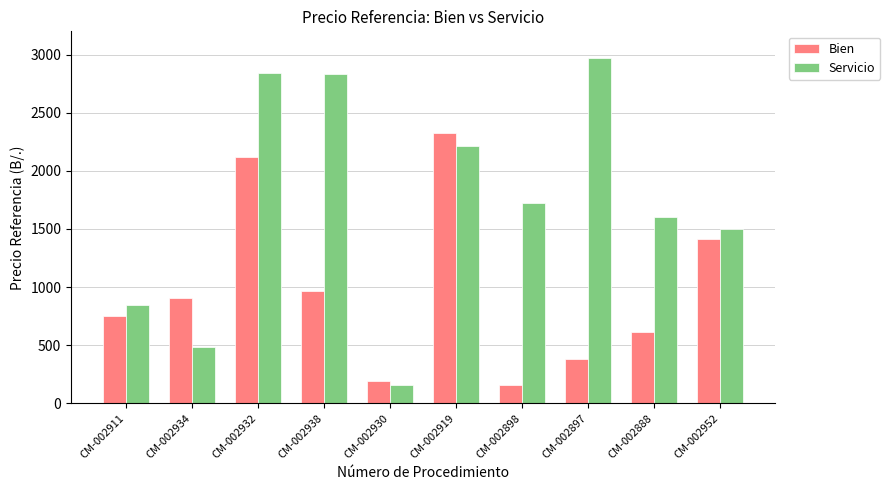

What is the total value across all series at CM-002898?

1882.3